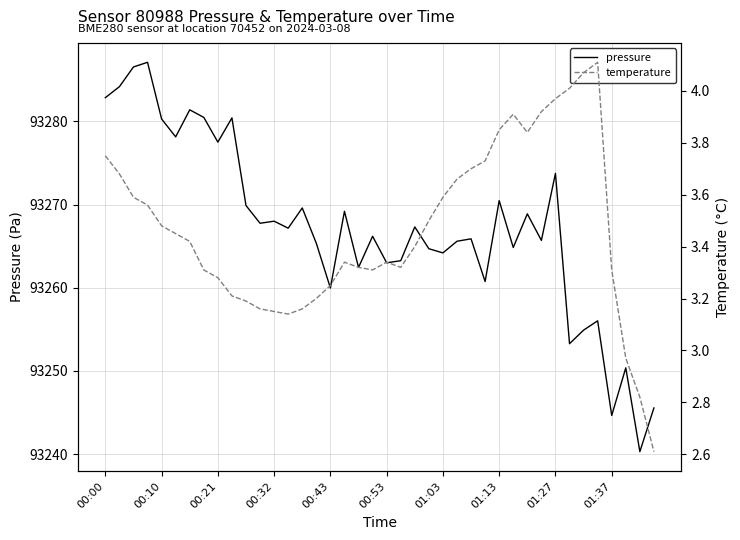

The value of pressure at 01:03 is 93264.2. True or false?

True